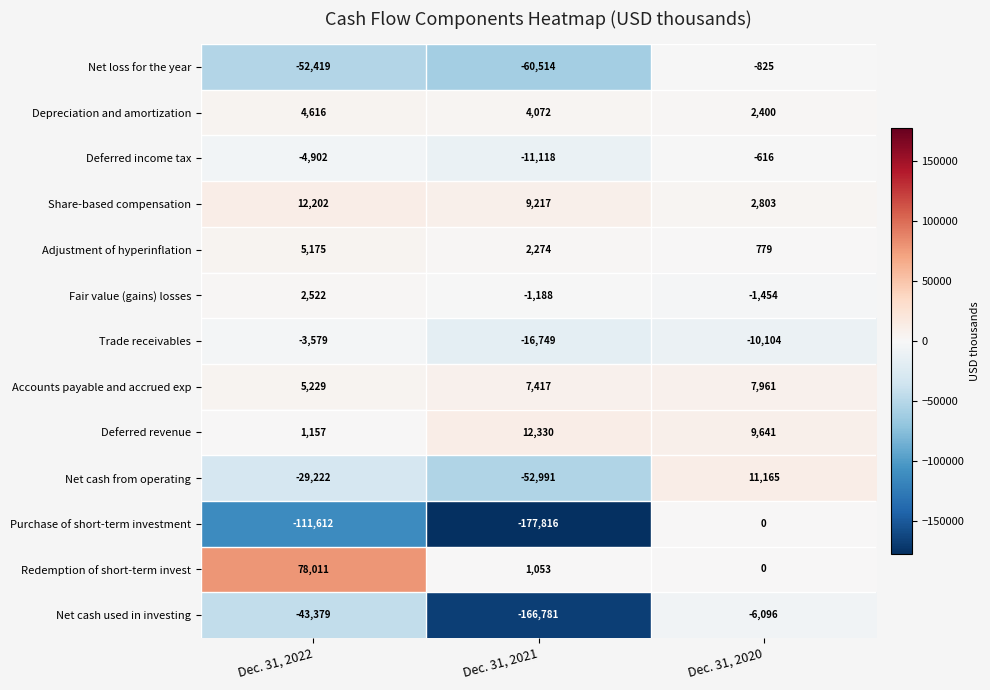

What is the greatest value displayed?

78011